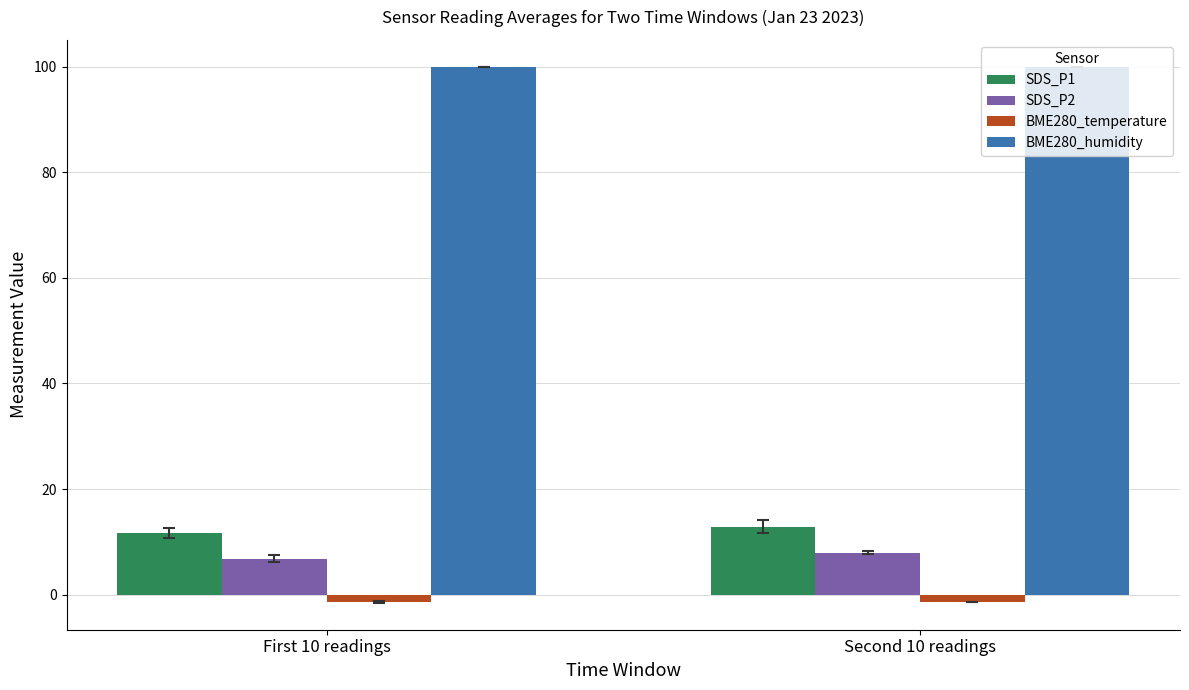

How many groups of bars are there?

2